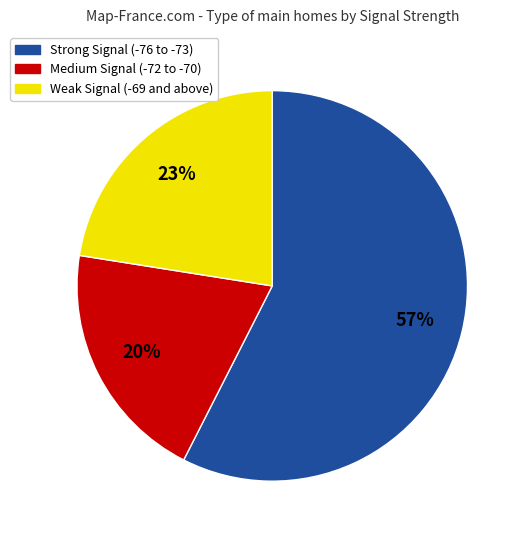

Does any single category account for the majority?

Yes